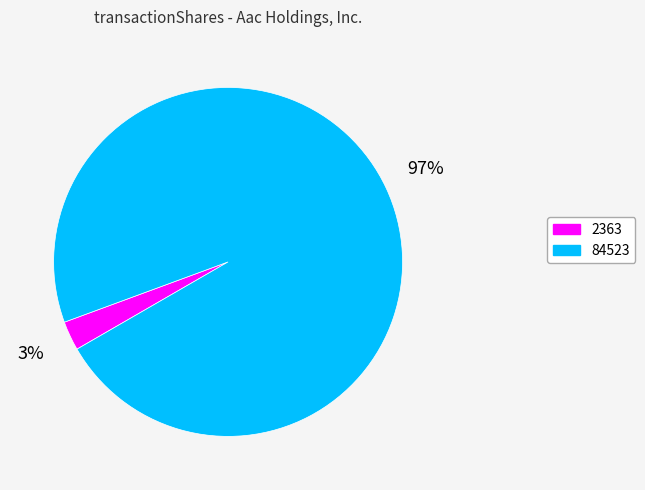

True or false: 84523 accounts for 97% of the total.

True